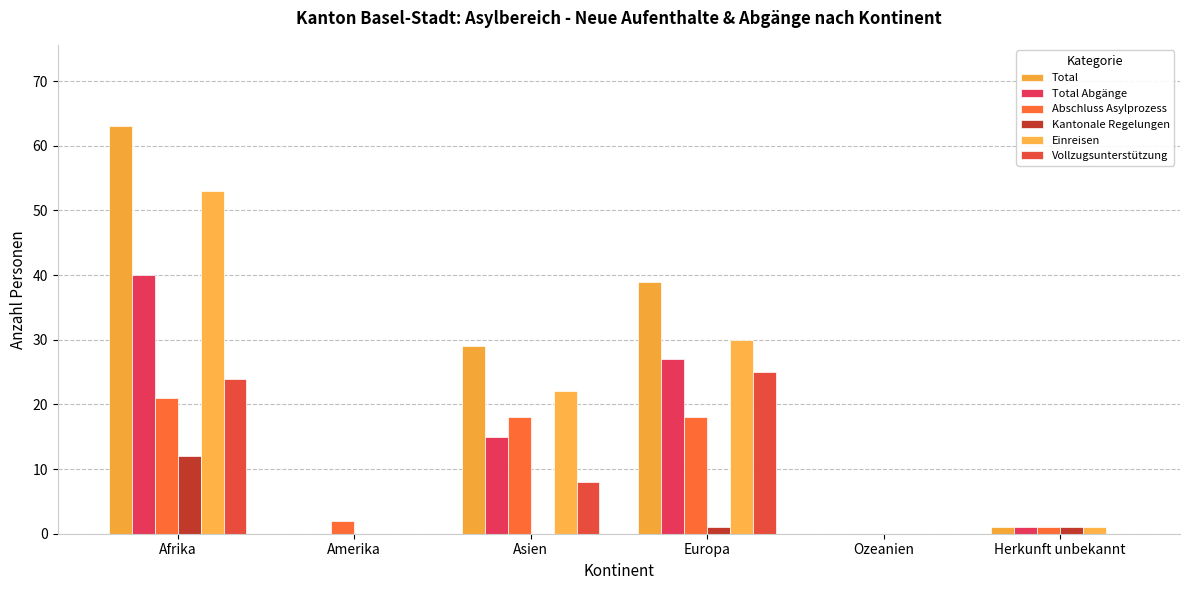

At how many categories does at least one series exceed 53?

1